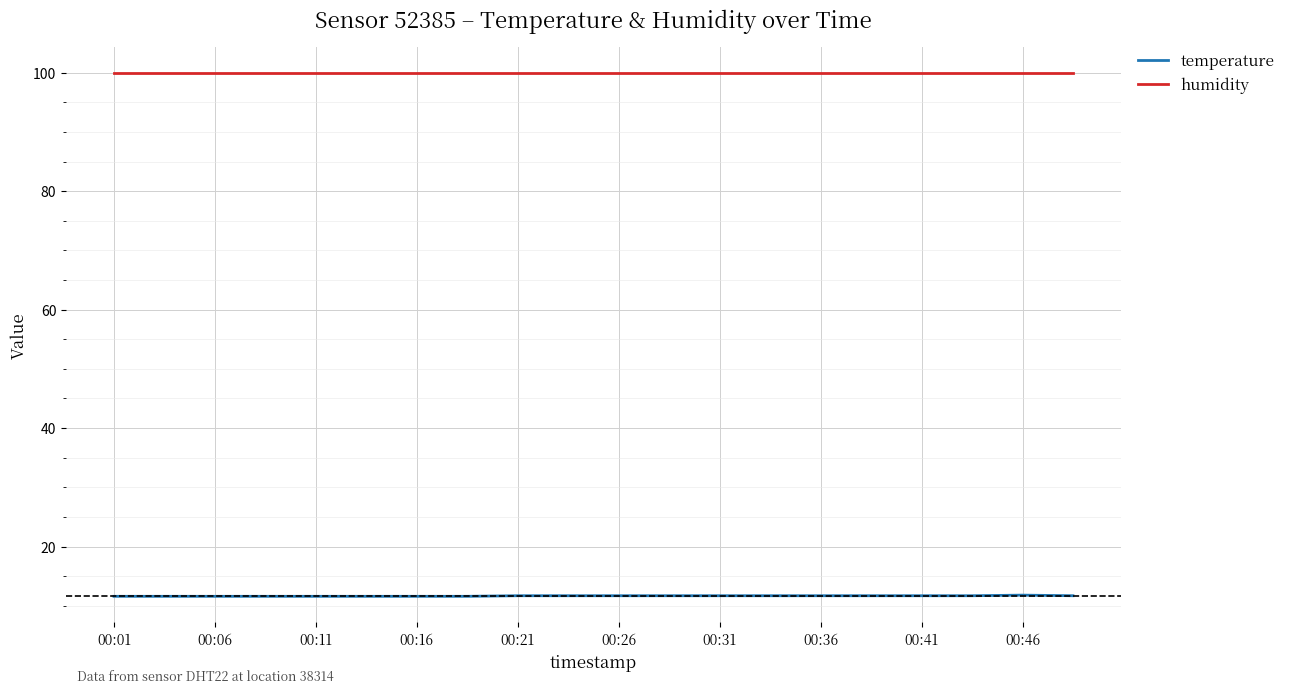

True or false: humidity and temperature intersect in this chart.

False